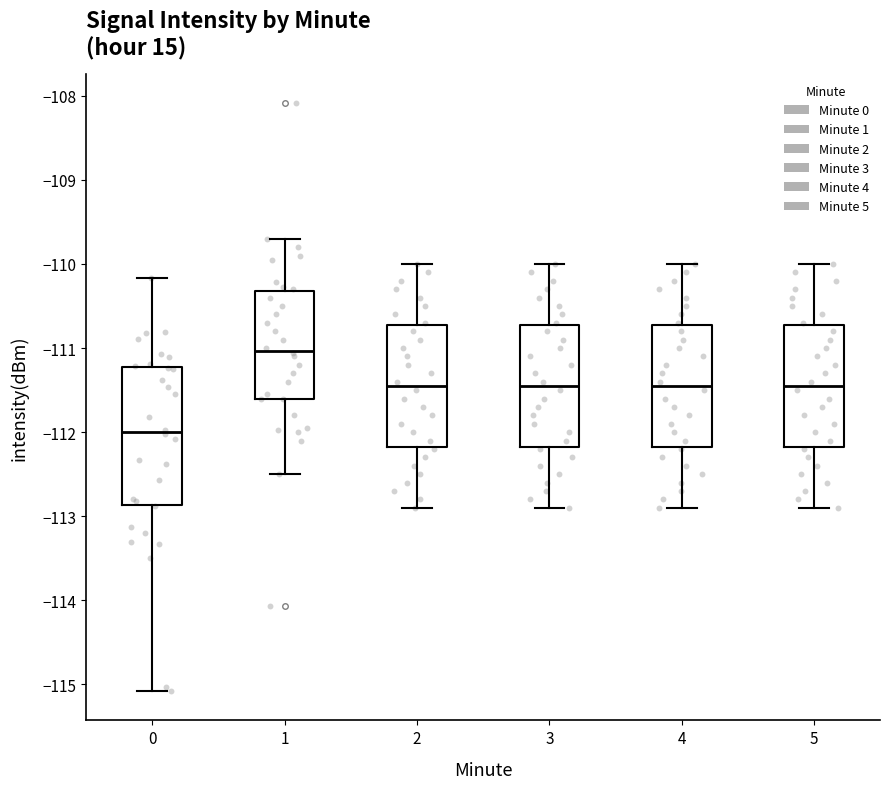

Comparing the boxes themselves (not the whiskers), which one is the tallest?

0